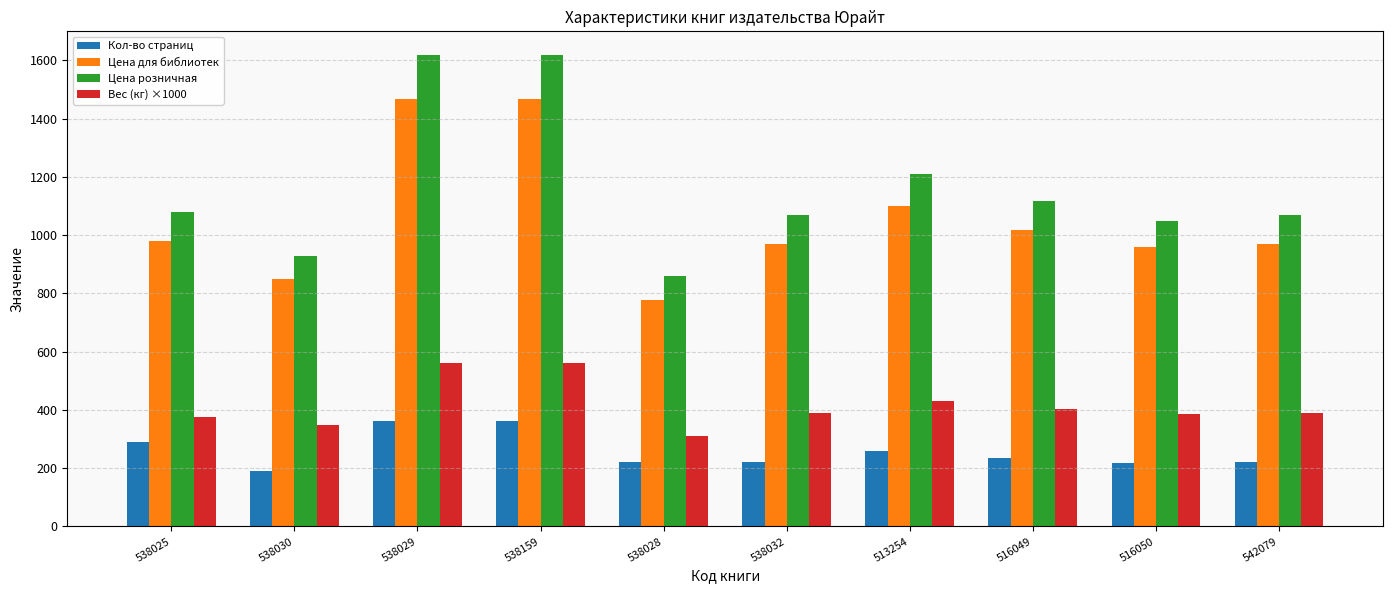

How many bars are there in each group?

4